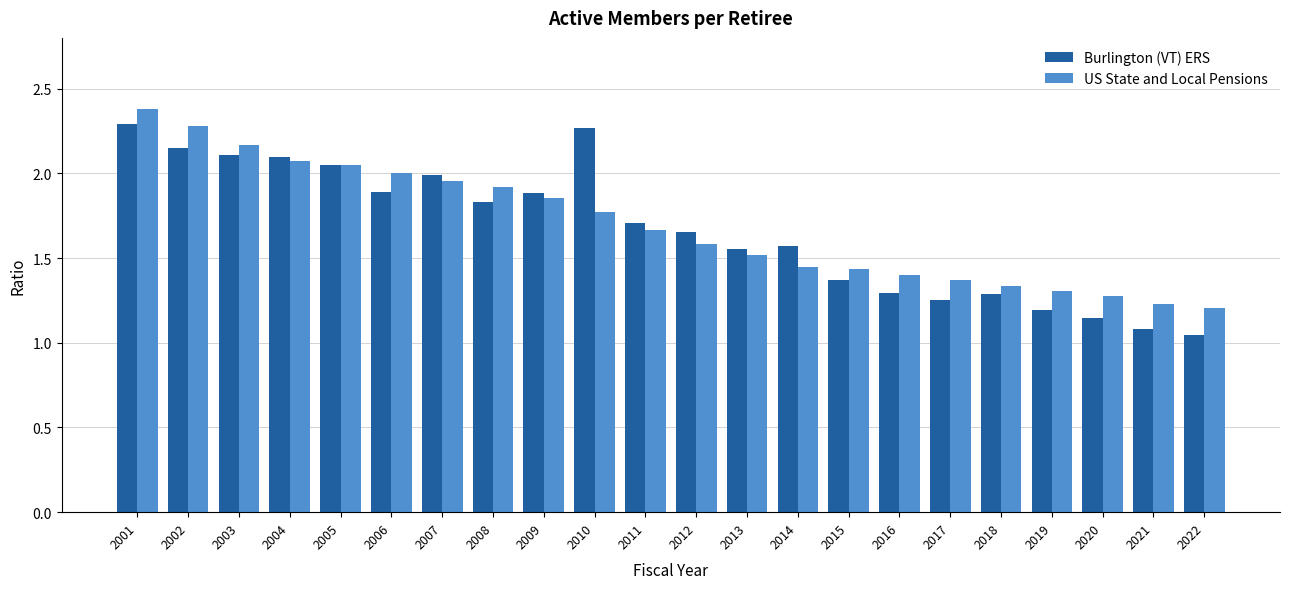

What is the sum of the Burlington (VT) ERS values at 2018 and 2003?

3.4